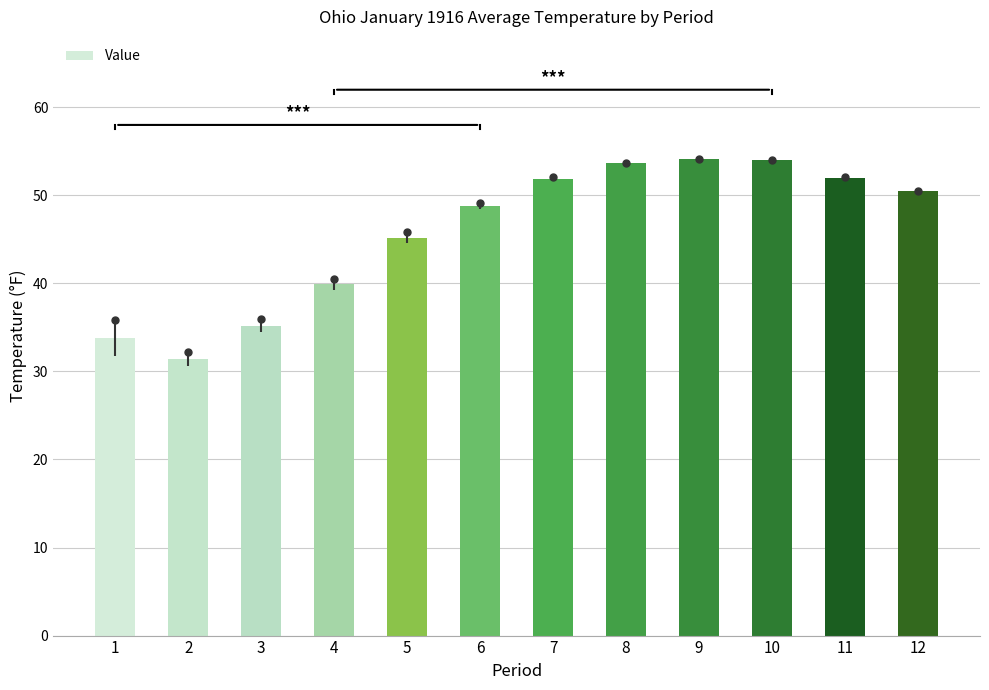

What is the sum of the values at 9 and 10?

108.1